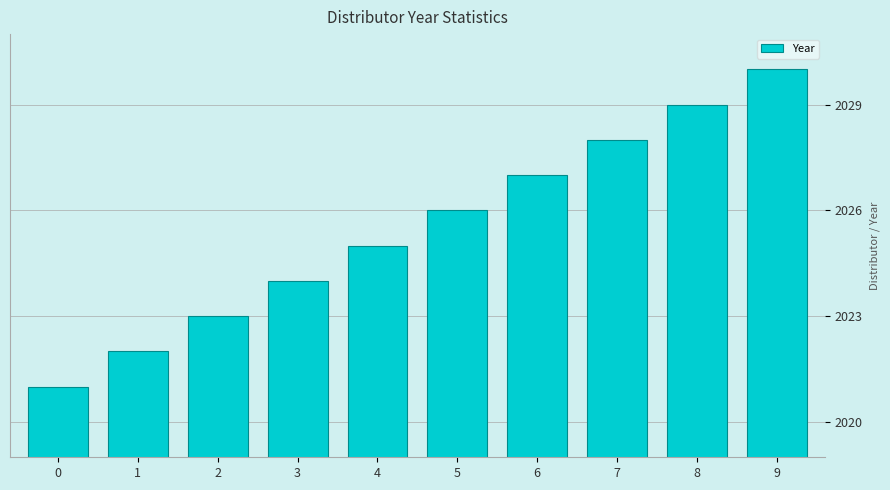

What is the change in value from 4 to 8?

+4